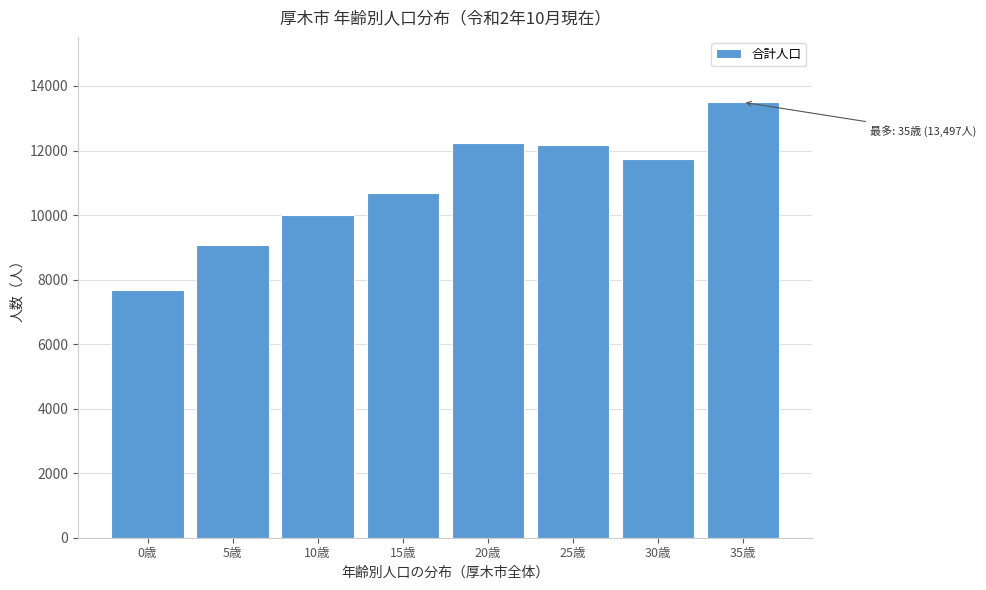

Which category has the lowest value across all series?

0歳